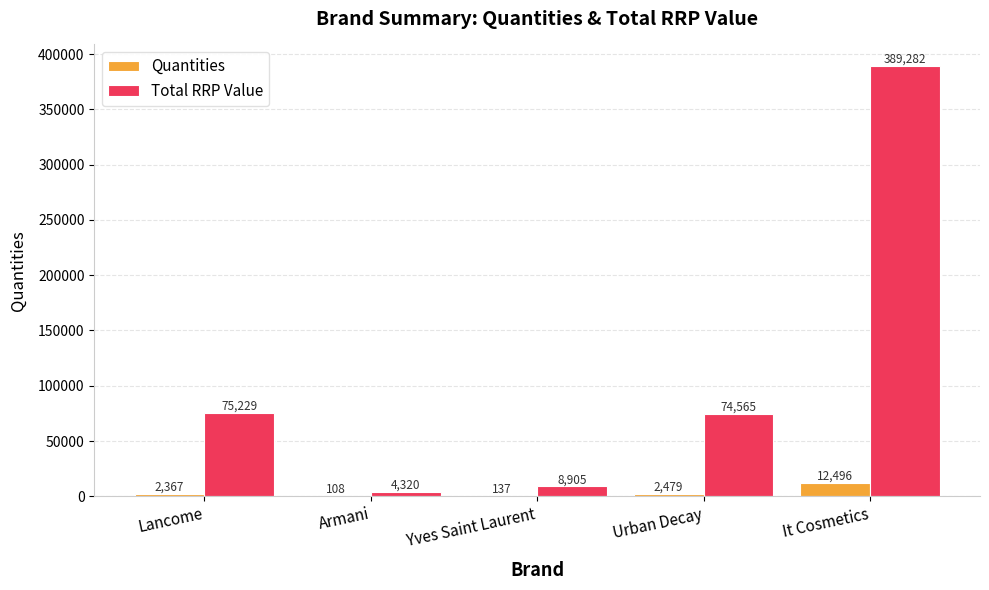

Does the chart contain stacked bars?

No